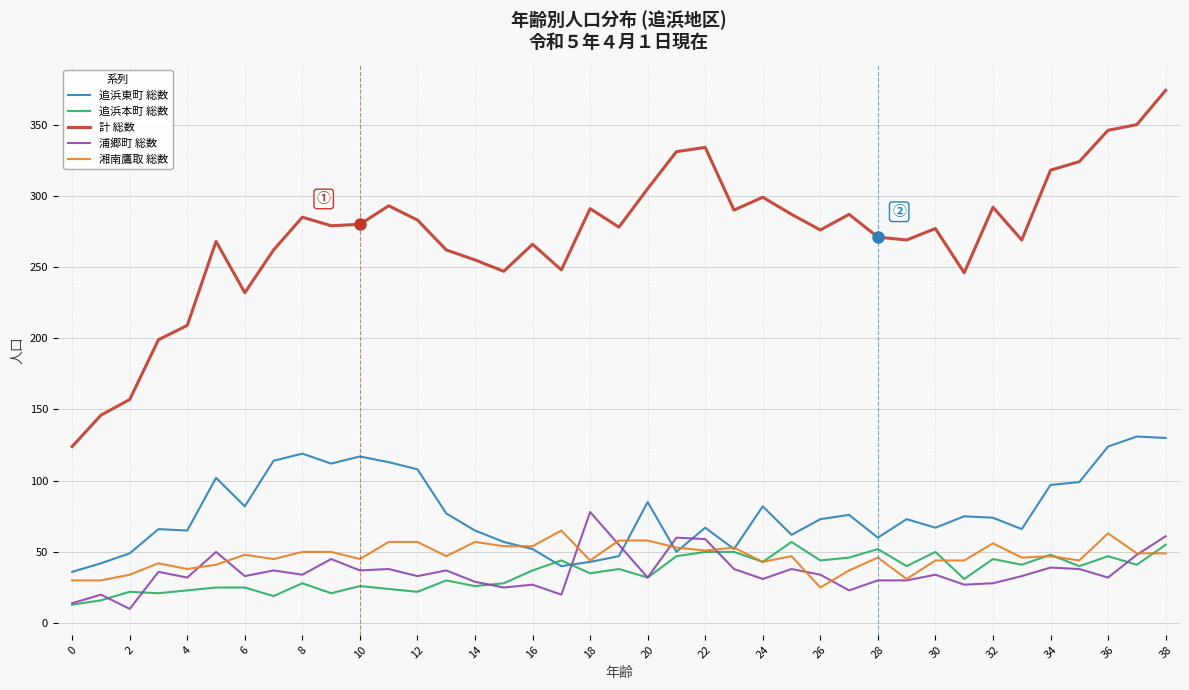

Which series has the widest spread of values?

計 総数